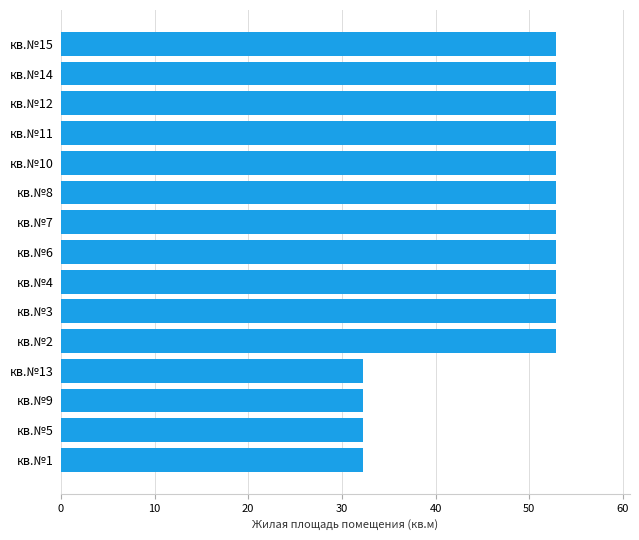

True or false: the data shows 32.3 at кв.№13.

True